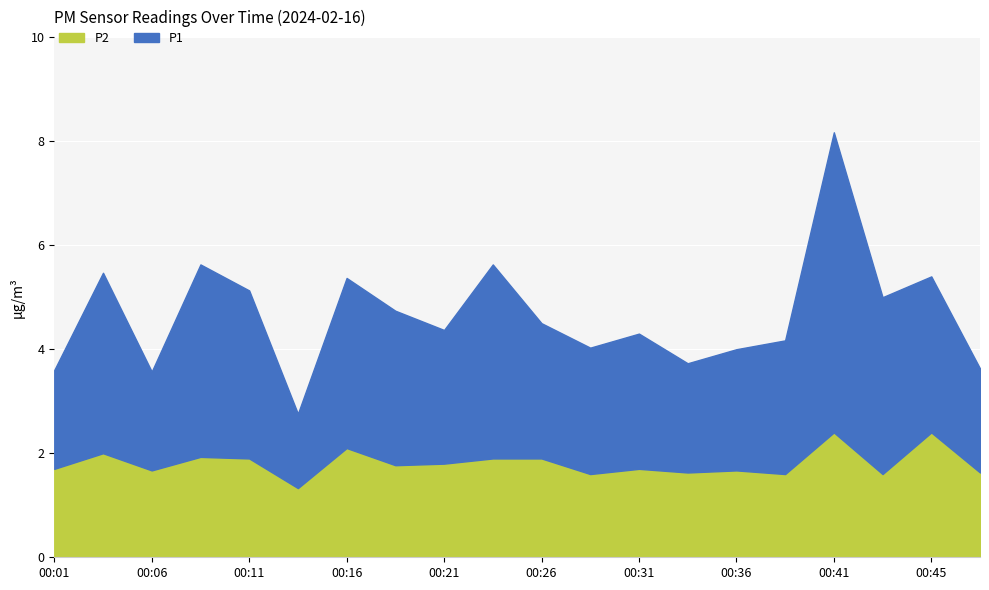

Reading left to right, extract all data points from this chart.

P1: 1.9	3.5	1.9	3.7	3.2	1.4	3.3	3.0	2.6	3.7	2.6	2.4	2.6	2.1	2.3	2.6	5.8	3.4	3.0	2.0
P2: 1.7	2.0	1.7	1.9	1.9	1.3	2.1	1.8	1.8	1.9	1.9	1.6	1.7	1.6	1.7	1.6	2.4	1.6	2.4	1.6